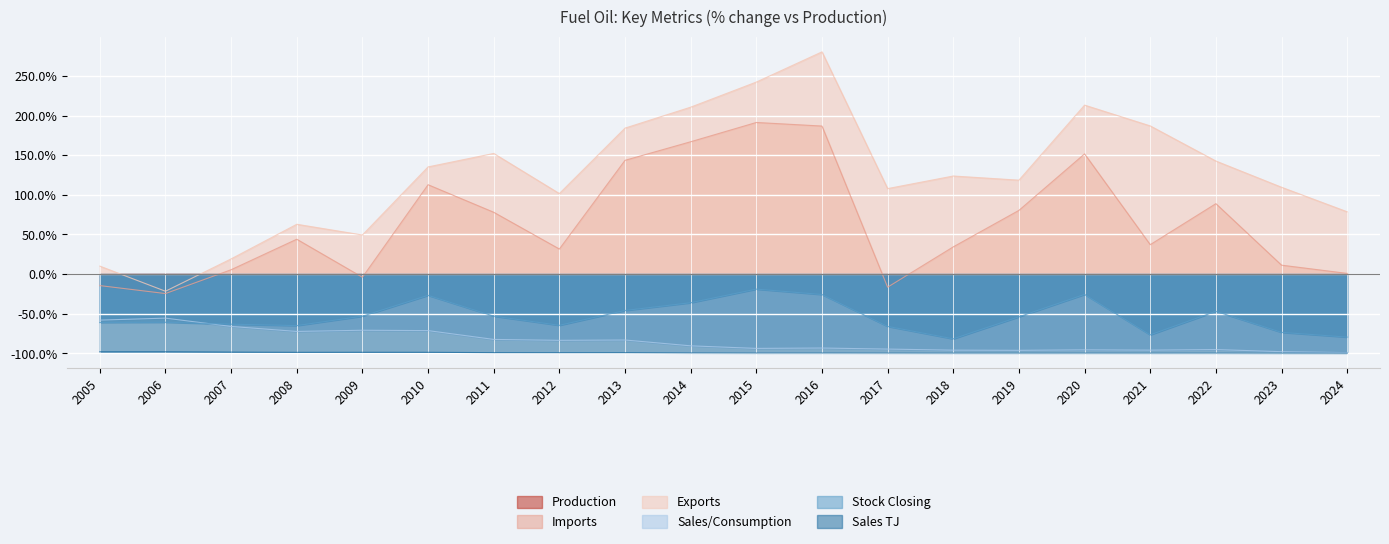

Is it true that Exports equals -36.9 at 2006?

False